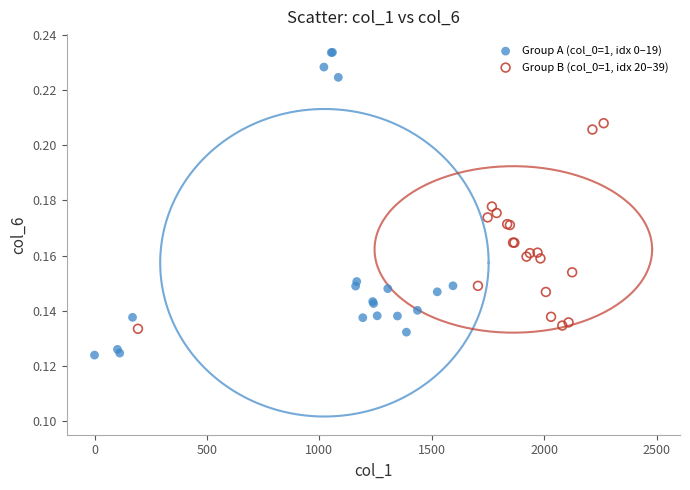

Which series reaches the minimum Y coordinate?

Group A (col_0=1, idx 0–19)